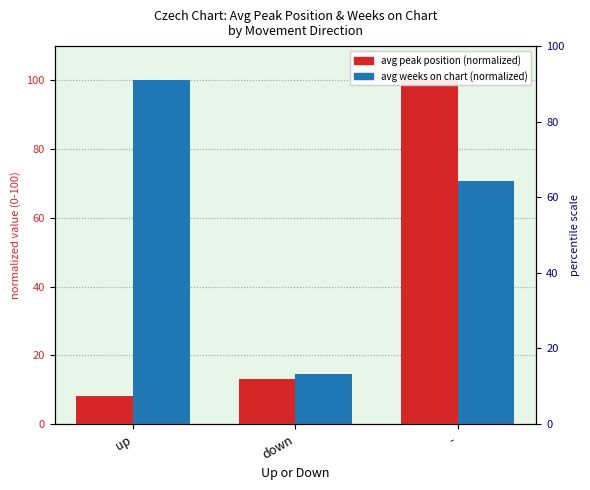

What is the label of the 1st bar from the left?

up